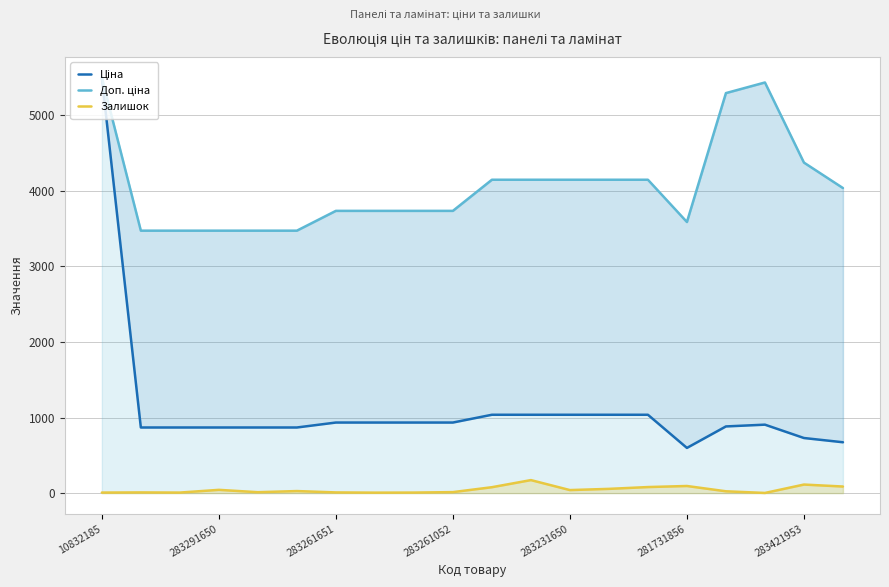

What is the value of the Доп. ціна point at the 3rd from the left?

3472.1